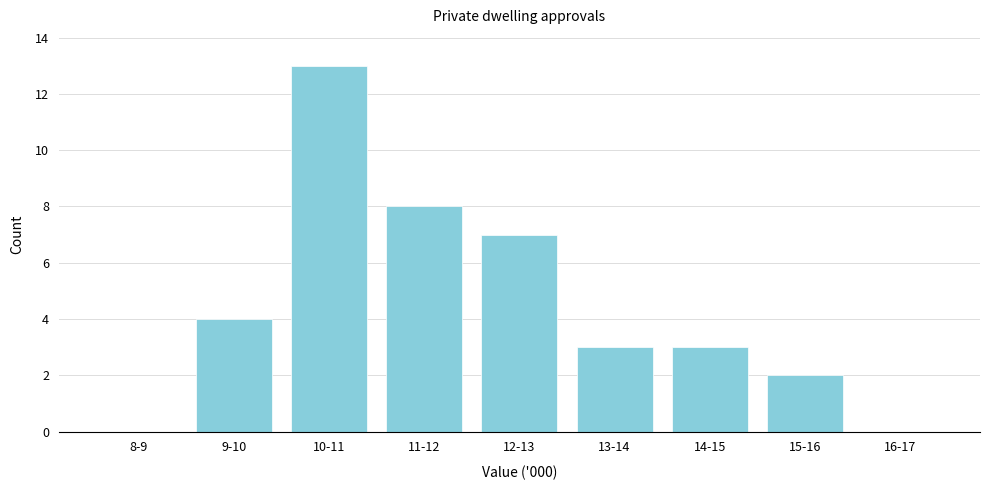

Reading right to left, what are all the values shown in this chart?

16-17=0	15-16=2	14-15=3	13-14=3	12-13=7	11-12=8	10-11=13	9-10=4	8-9=0